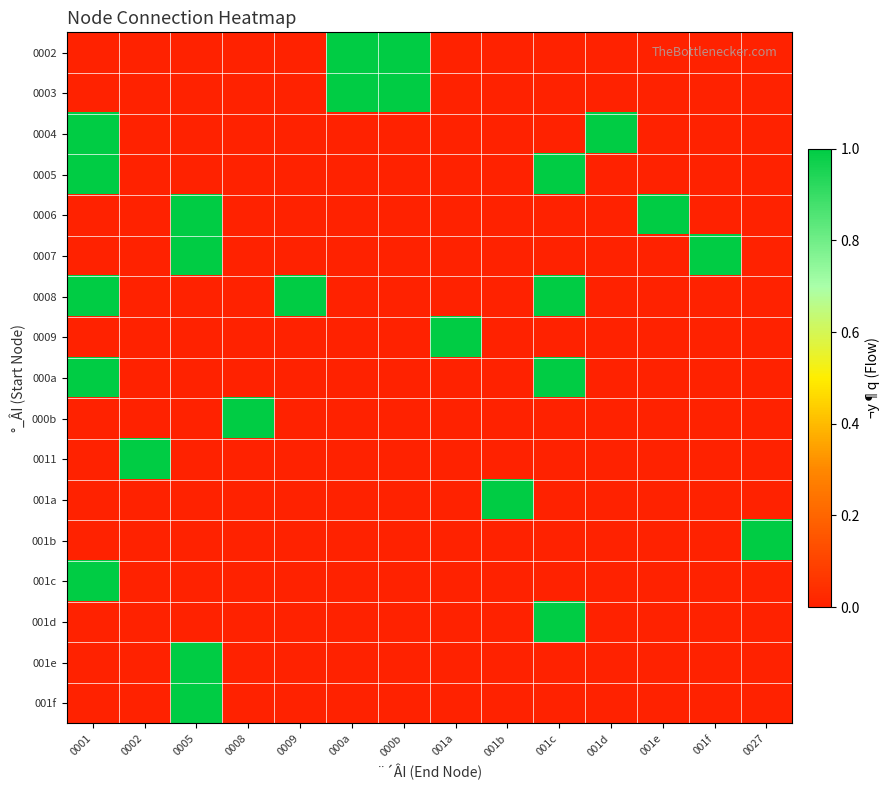

What is the difference between the highest and lowest values at 0008?

1